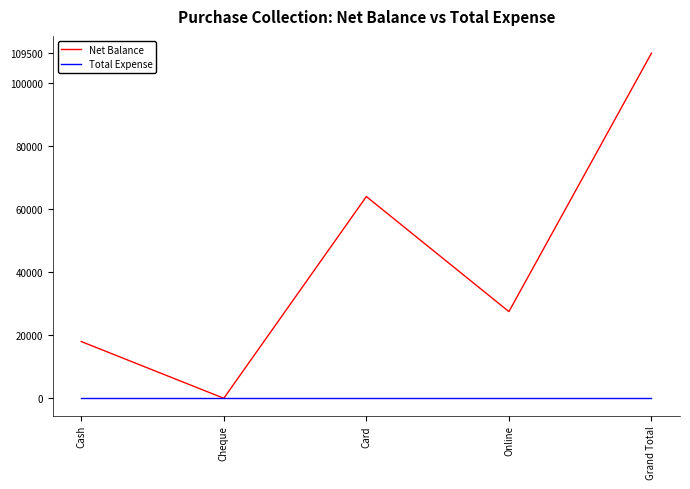

Is it true that Net Balance equals 109500 at Grand Total?

True